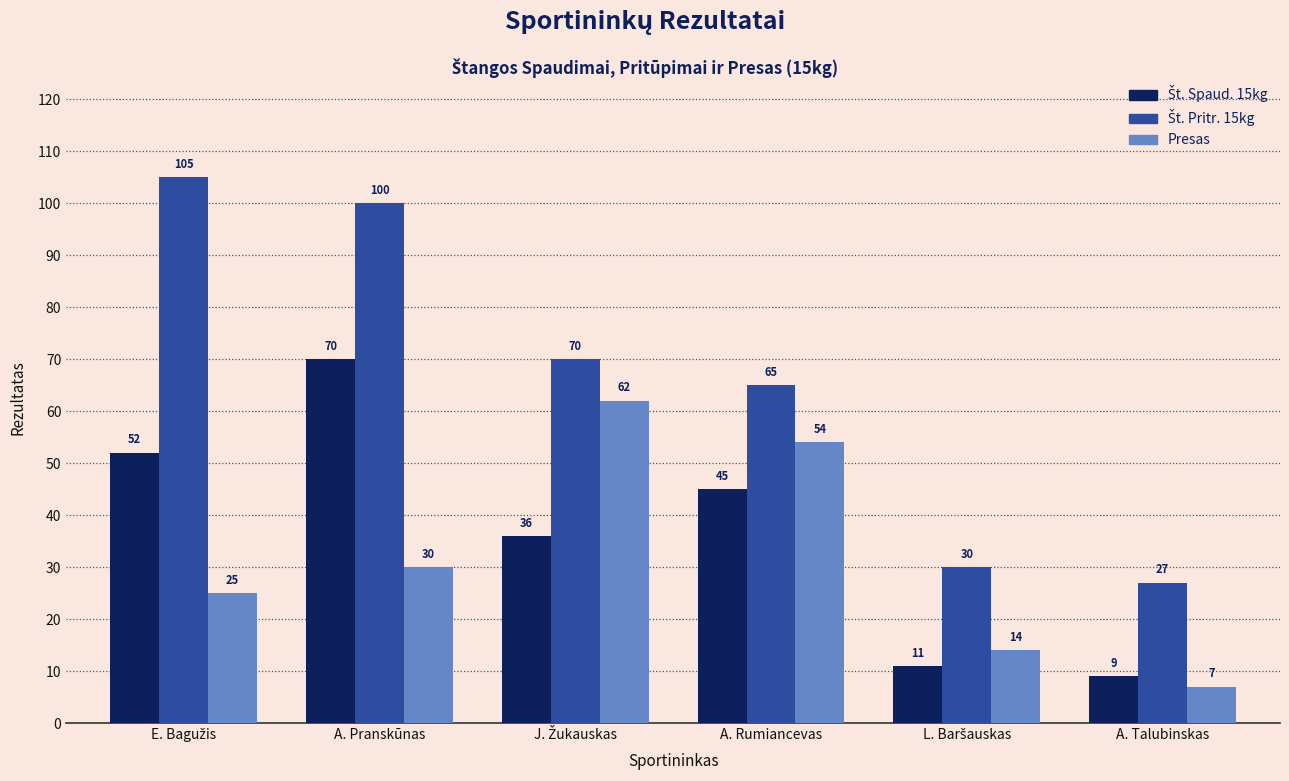

What is the difference between the highest and lowest values at A. Pranskūnas?

70